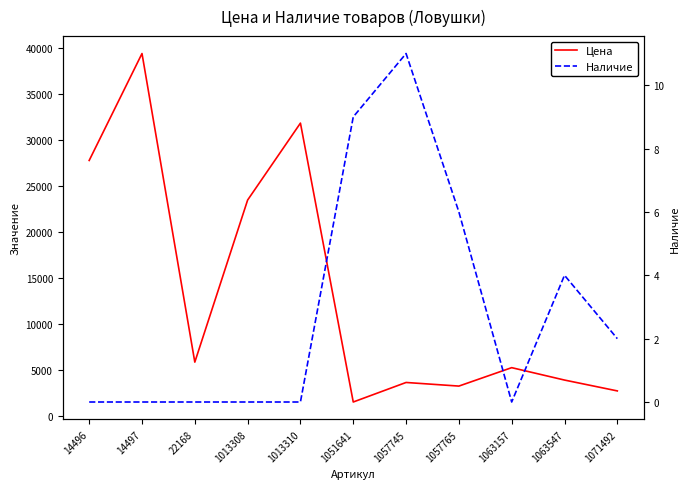

Rank the categories by Наличие value from highest to lowest.

1057745, 1051641, 1057765, 1063547, 1071492, 14496, 14497, 22168, 1013308, 1013310, 1063157